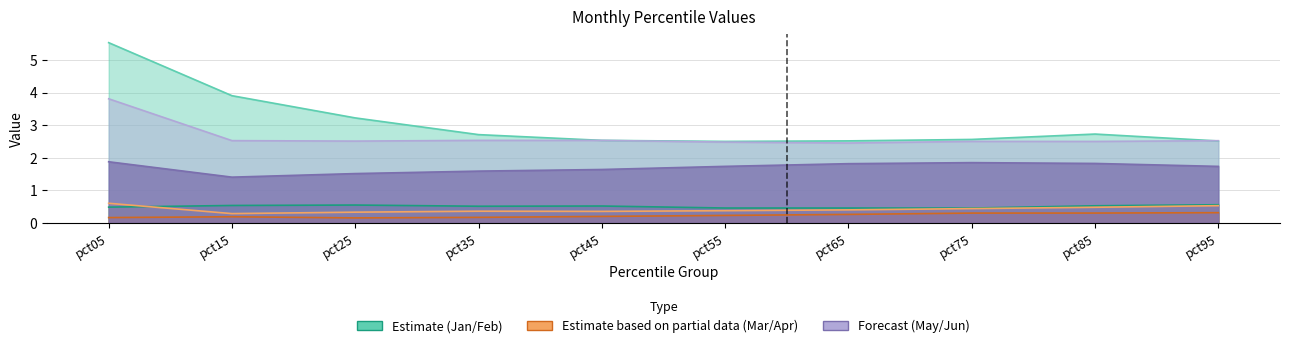

What is the minimum value shown in the chart?

0.5